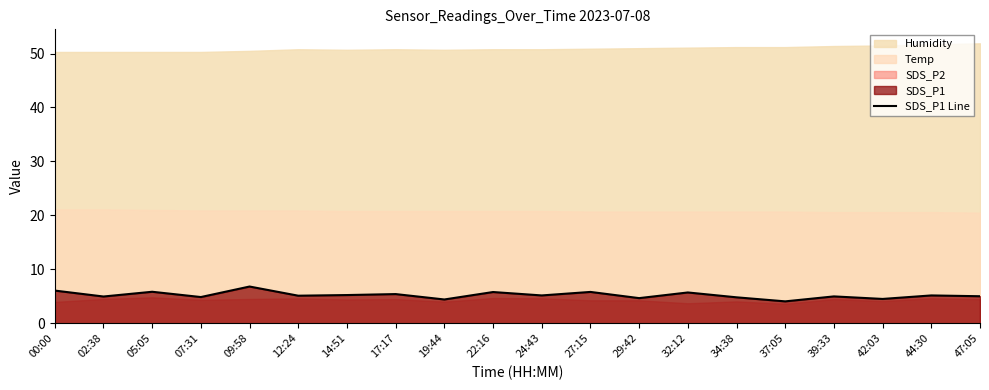

What is the approximate value at 24:43?

5.2